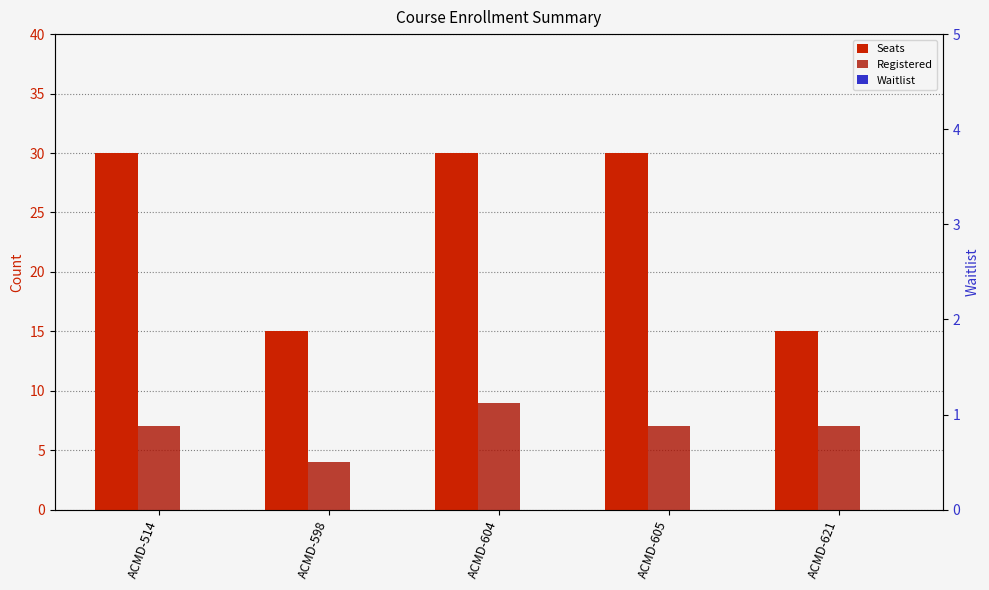

At which label is Waitlist closest to 0?

ACMD-514